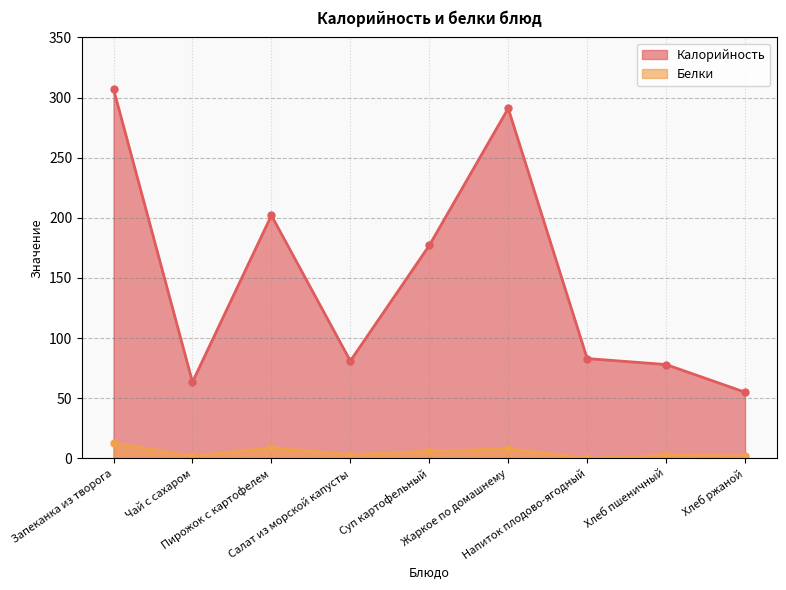

What is the total value across all series at Жаркое по домашнему?

299.0